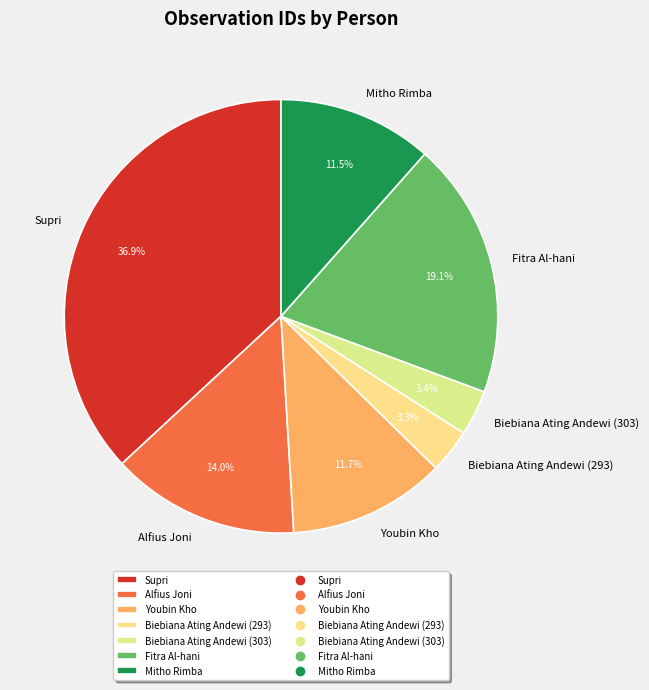

Combined, do Supri and Biebiana Ating Andewi (303) account for over 50%?

No